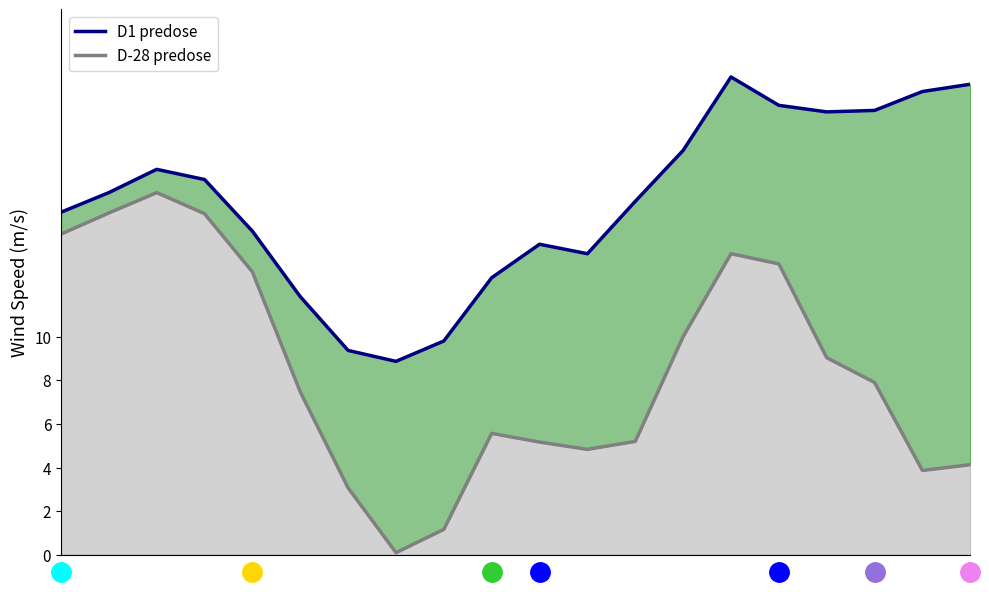

What is the difference between the values at 19 and 14?

0.3